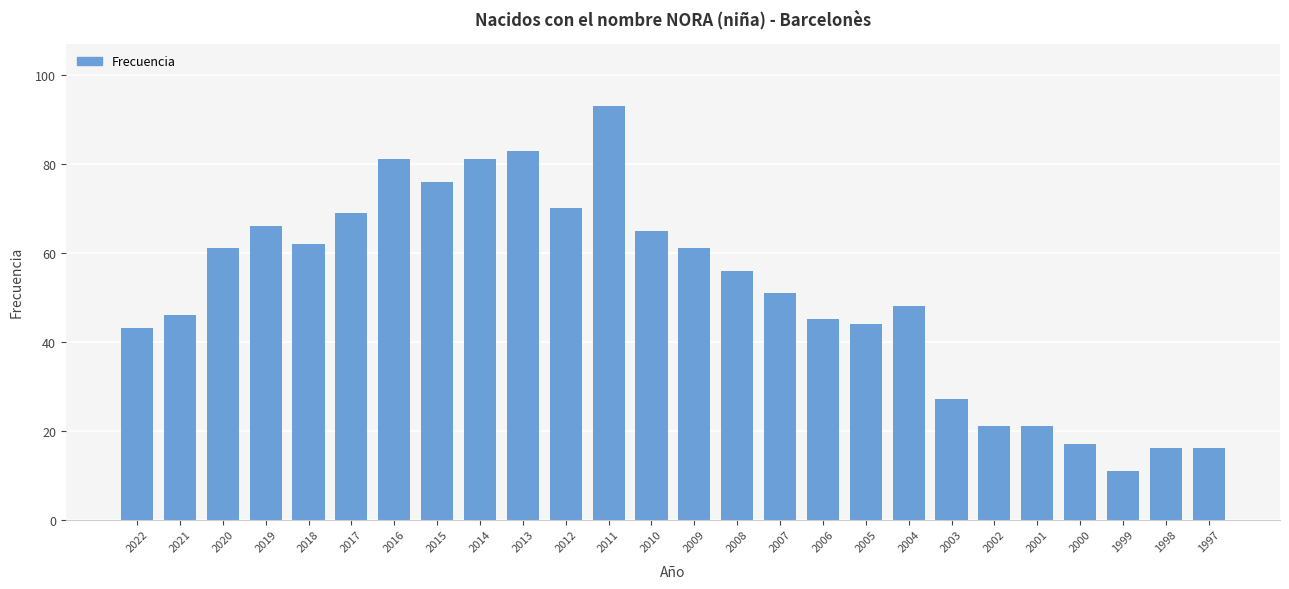

Does the chart contain any negative values?

No